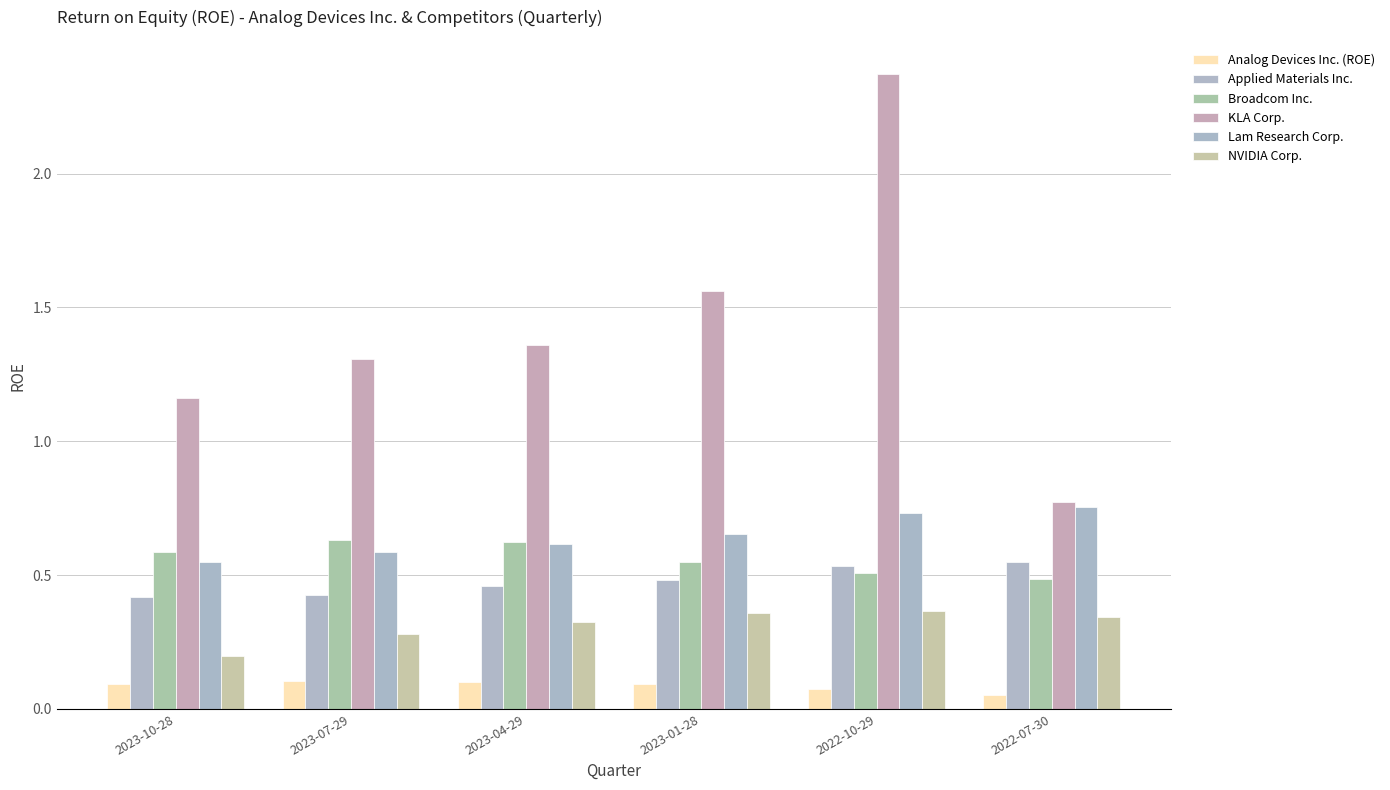

Between 2022-10-29 and 2023-07-29, which is larger?

2023-07-29